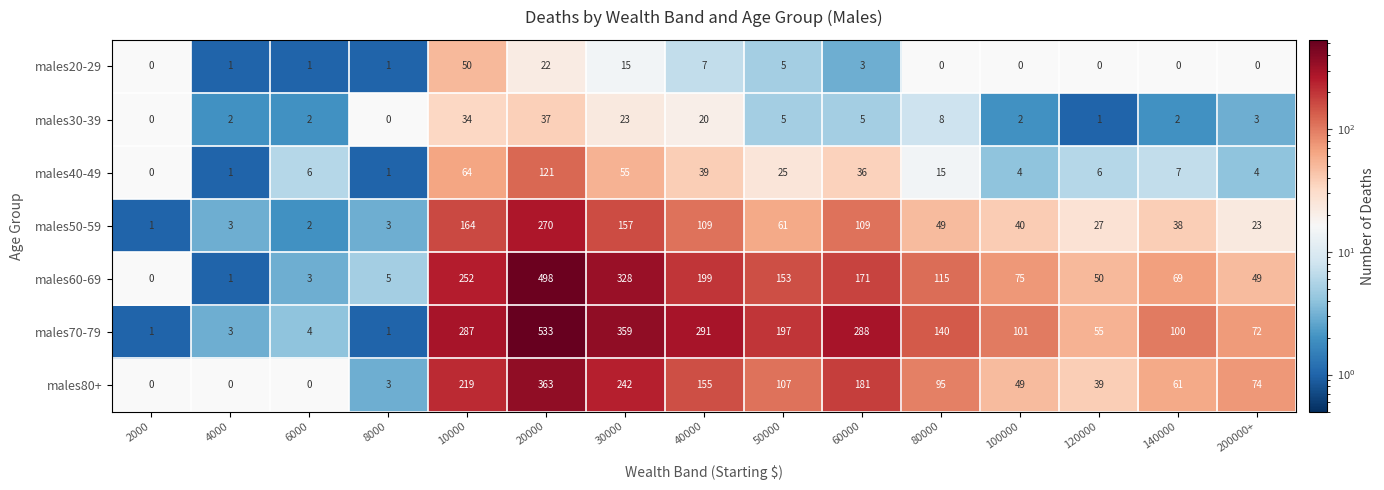

Which series has the largest total across all categories?

males70-79